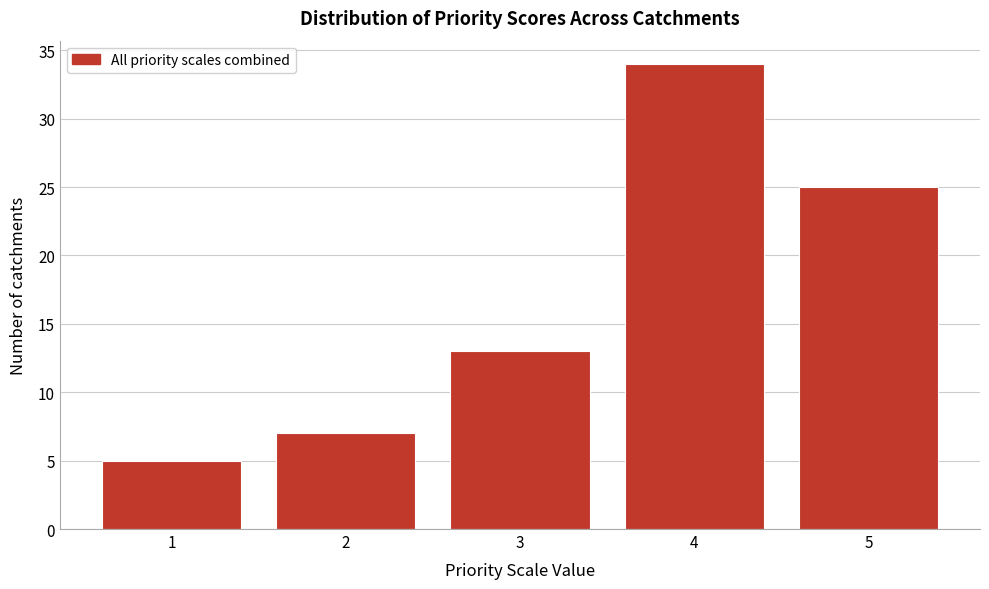

Reading right to left, what are all the values shown in this chart?

25	34	13	7	5